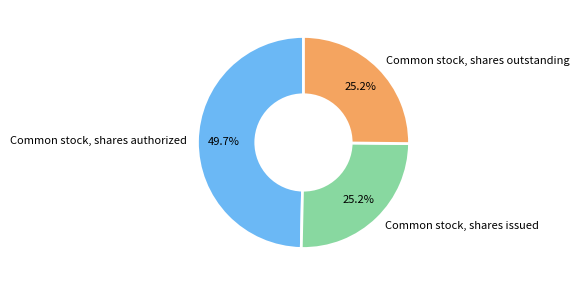

Does any single category account for the majority?

No